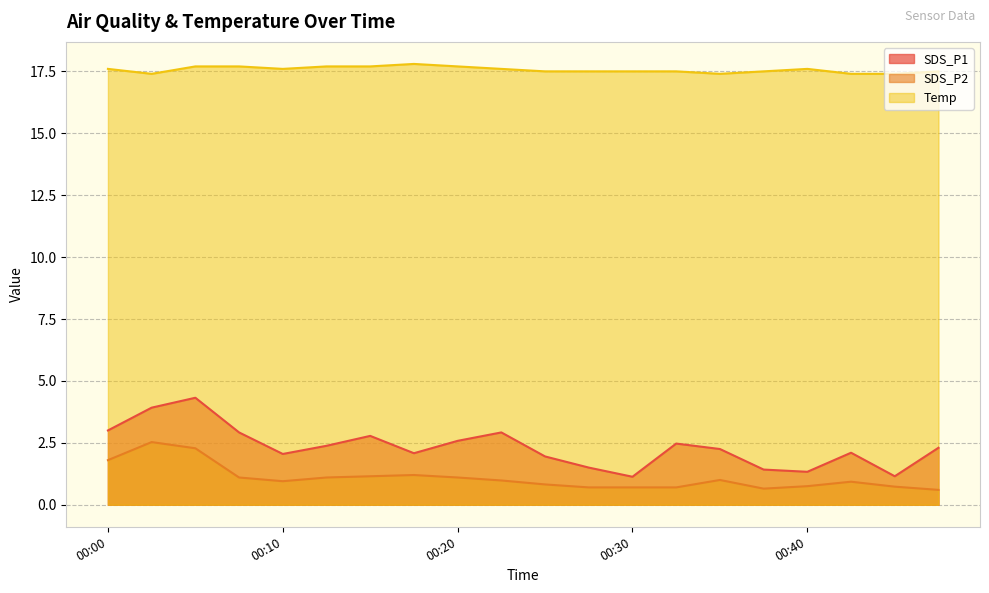

At which label does Temp reach its peak?

00:17